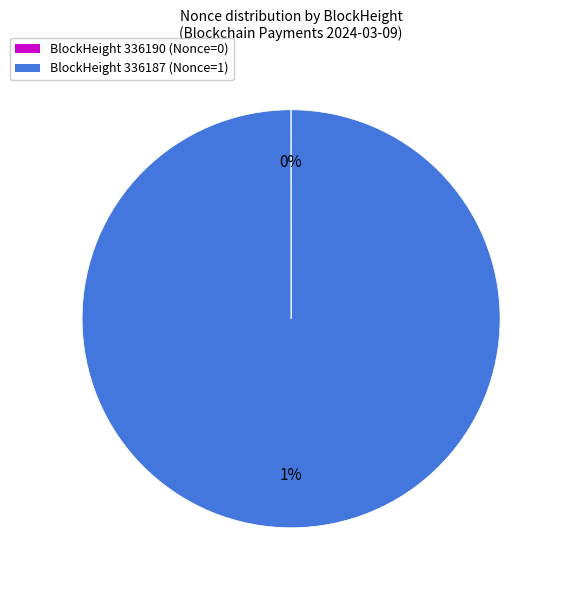

What is the change in value from 336190 to 336187?

+1